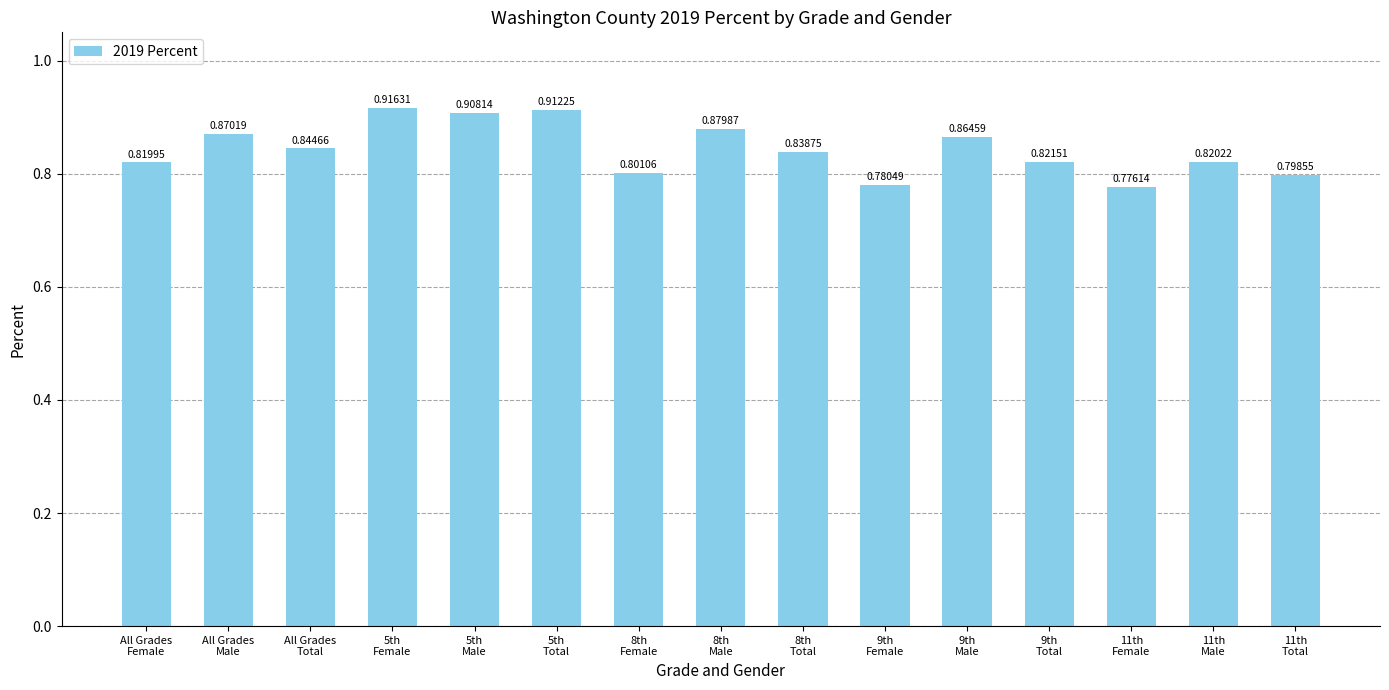

What is the label of the 8th bar from the right?

8th
Male